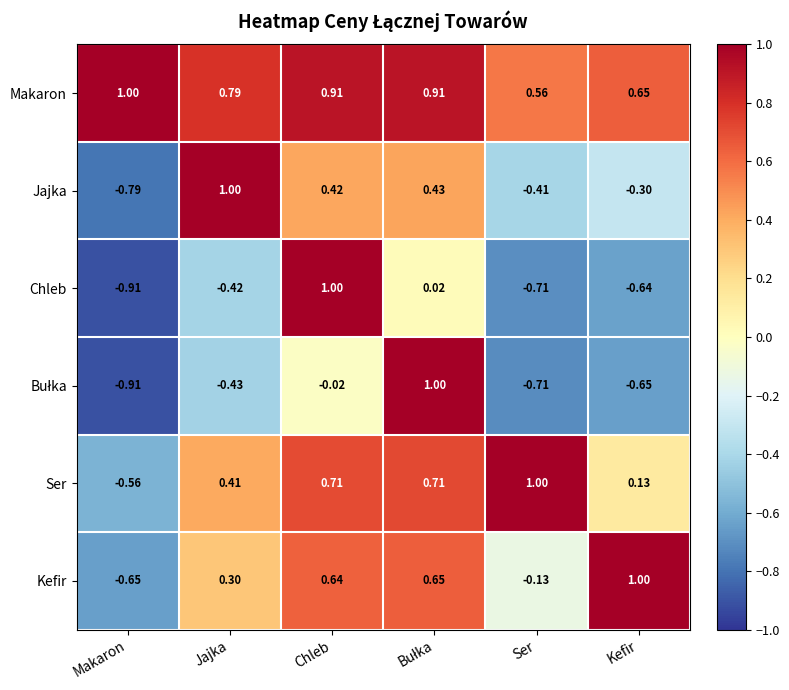

Is the value of Jajka at Kefir greater than the value of Chleb at Chleb?

No